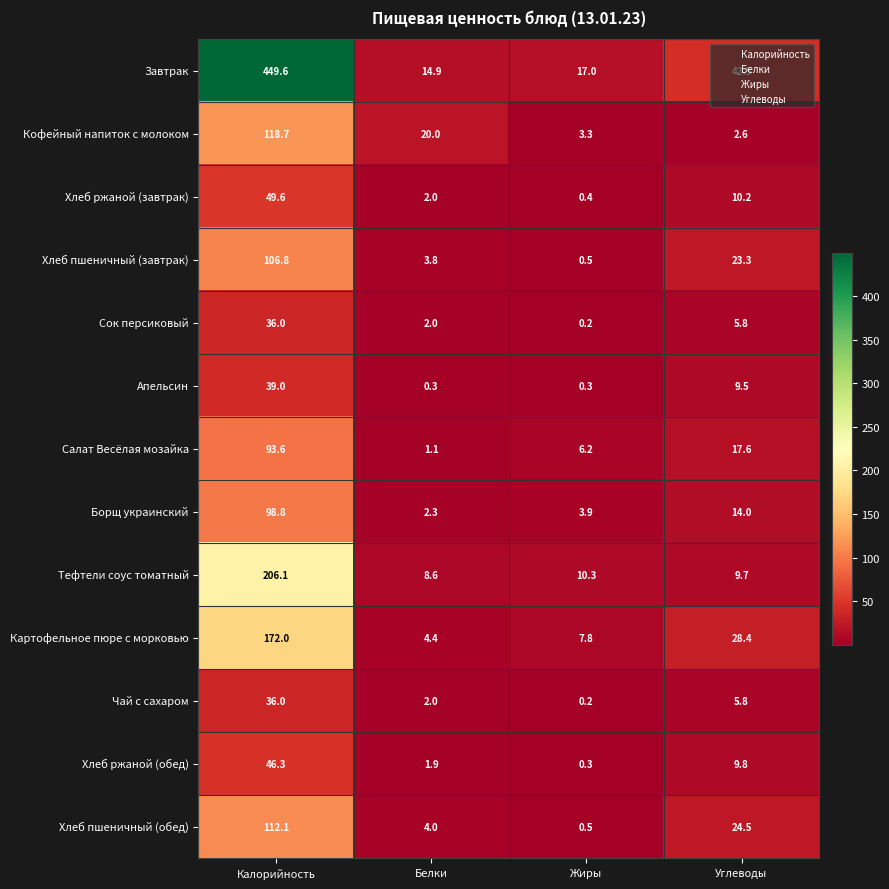

What is the total value across all series at Белки?

67.3